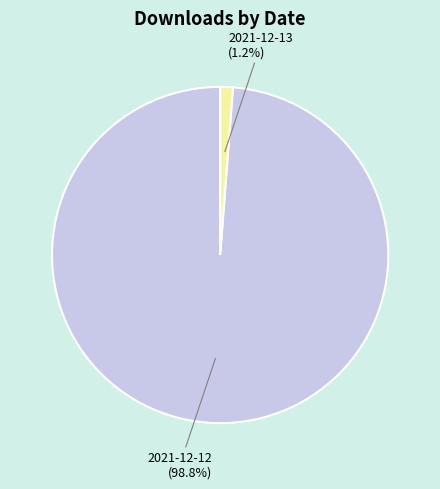

Does any single category account for the majority?

Yes